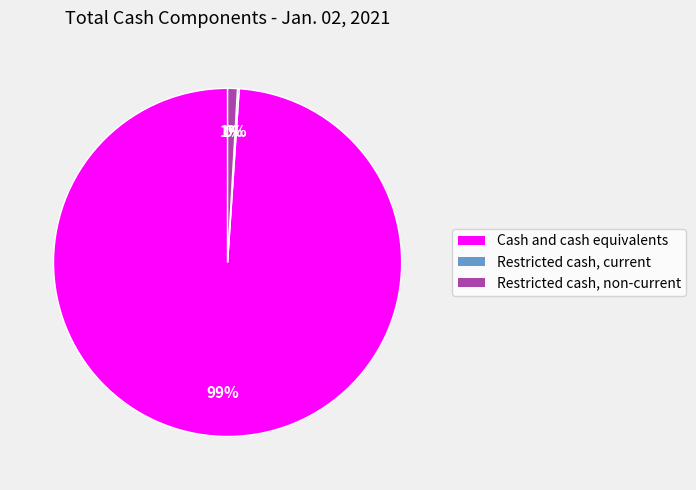

To the nearest percent, what is the difference between the Restricted cash, non-current and Cash and cash equivalents slice percentages?

98%